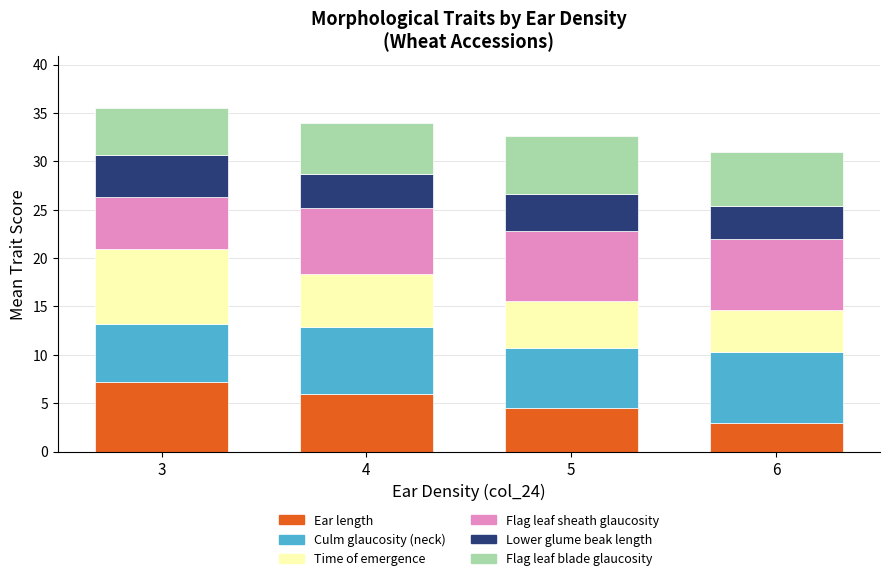

The value of Ear length at 6 is 5.2. True or false?

False